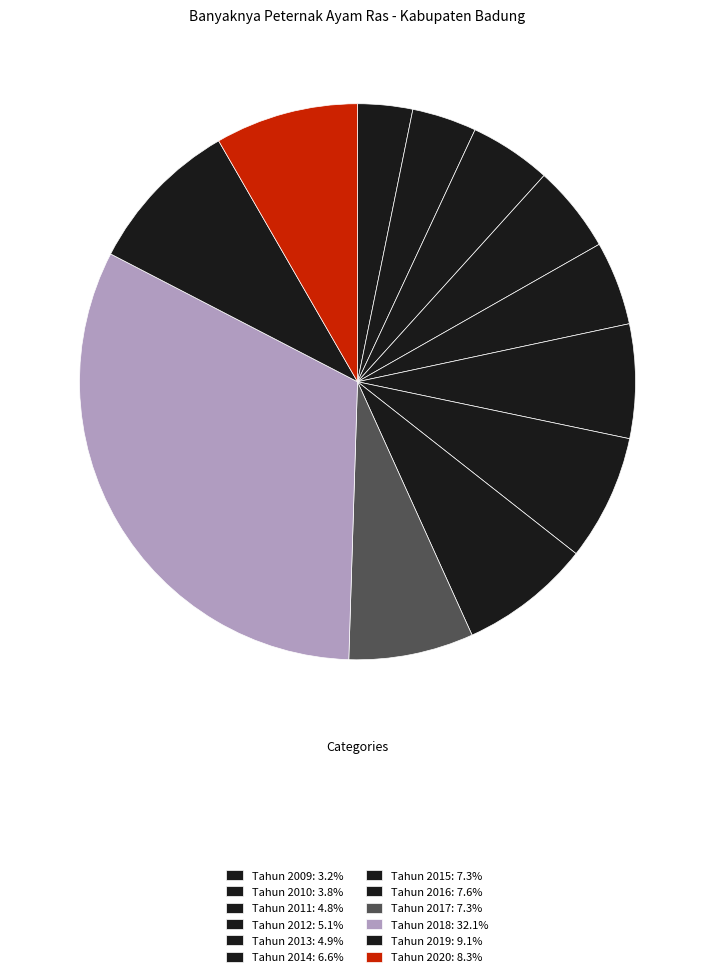

Count the number of slices in the pie.

12